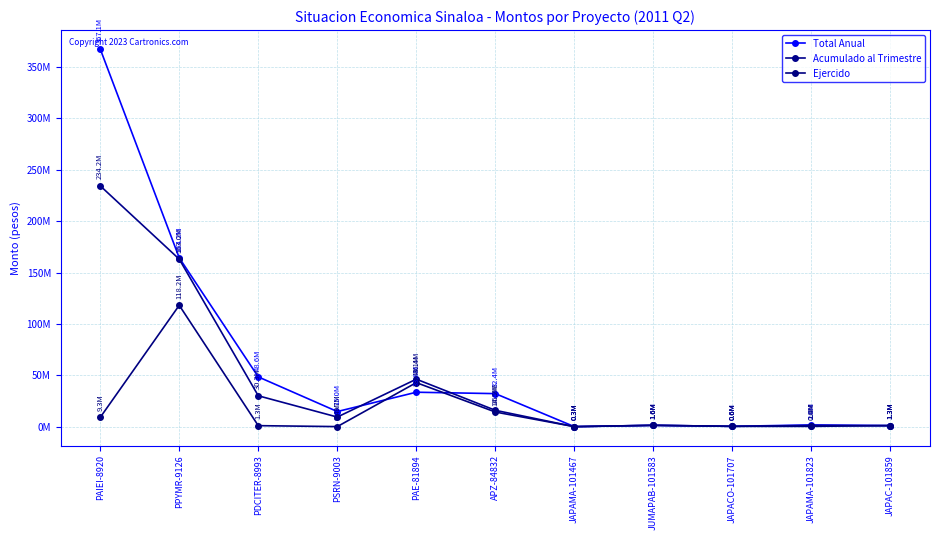

What are all the series names shown in the legend?

Total Anual, Acumulado al Trimestre, Ejercido